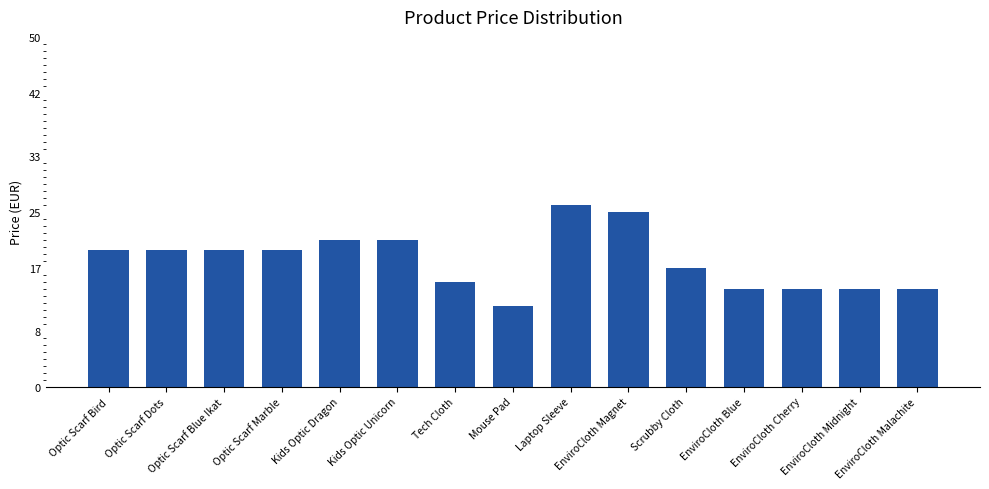

Does the chart contain stacked bars?

No